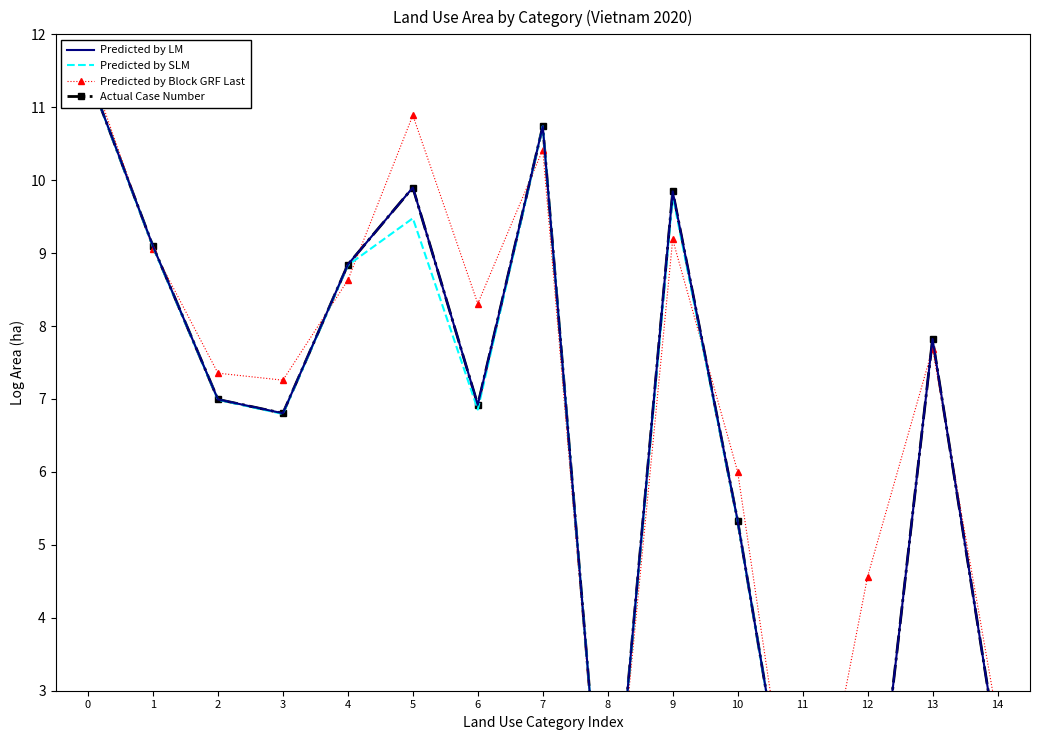

What are all the series names shown in the legend?

Predicted by LM, Predicted by SLM, Predicted by Block GRF Last, Actual Case Number